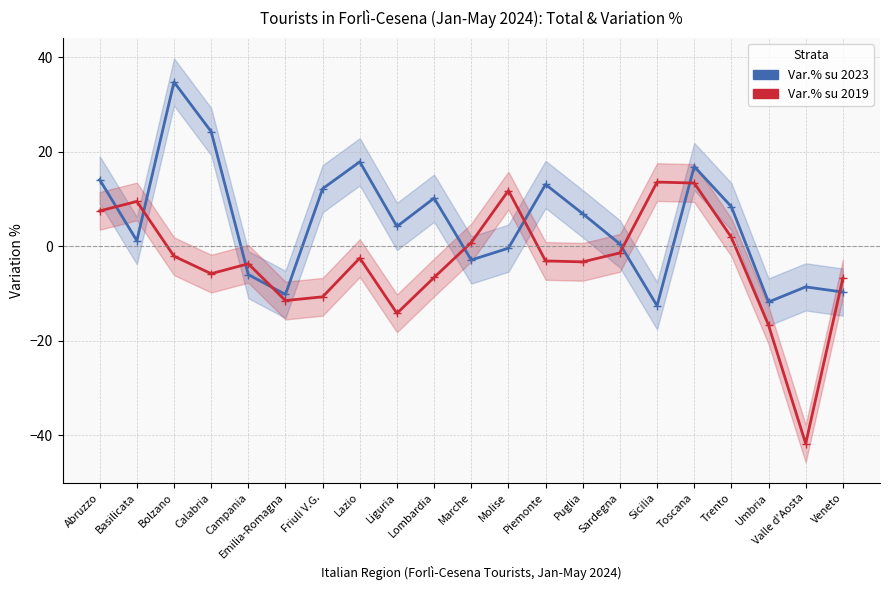

Reading right to left, extract all data points from this chart.

Var.% su 2023: -9.7	-8.6	-11.8	8.4	16.9	-12.6	0.5	6.9	13.1	-0.4	-2.9	10.2	4.2	17.9	12.2	-10.2	-6.0	24.3	34.8	1.2	14.1
Var.% su 2019: -6.8	-41.8	-16.7	1.9	13.4	13.6	-1.4	-3.3	-3.1	11.8	0.8	-6.6	-14.2	-2.5	-10.7	-11.5	-3.7	-5.8	-2.1	9.5	7.5